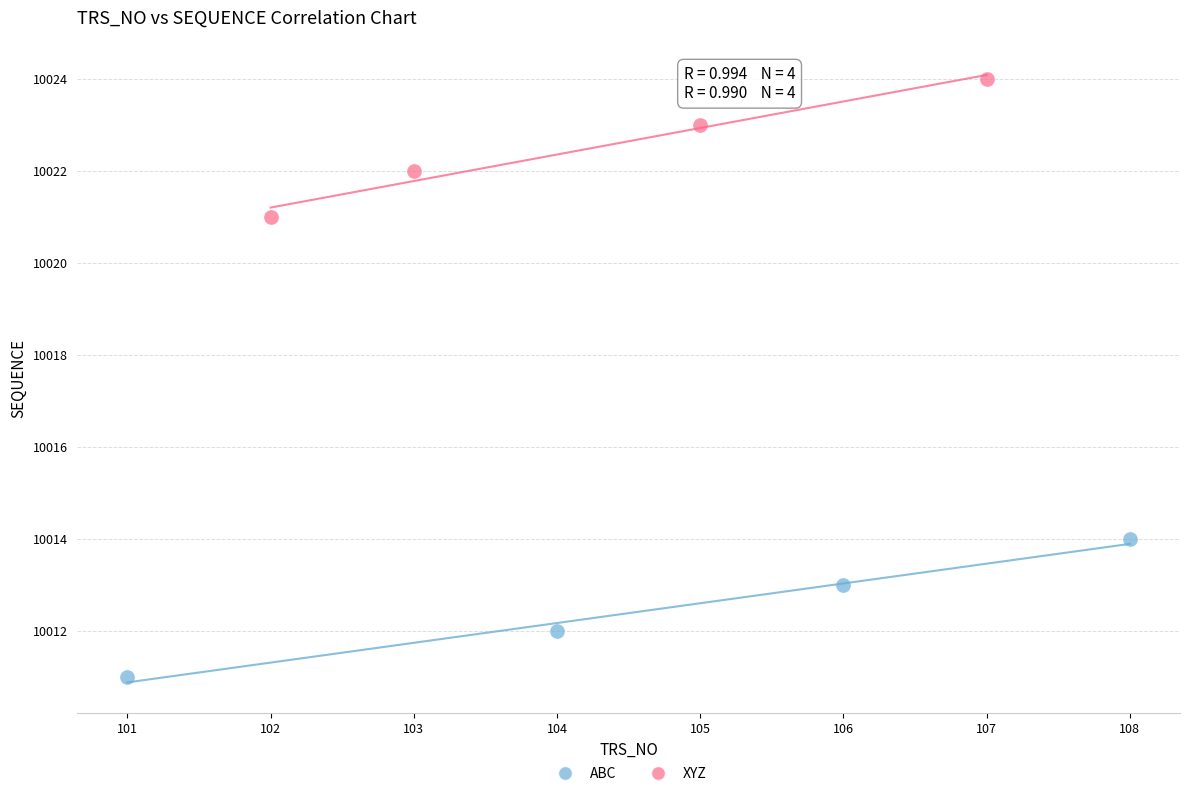

Which series contains the highest Y value?

XYZ